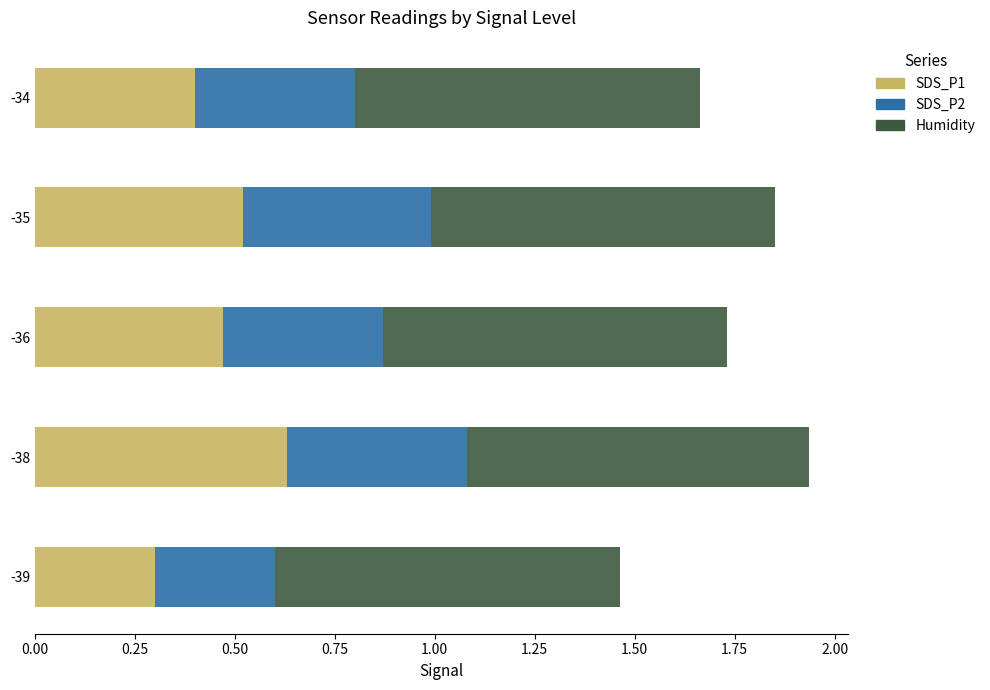

At which label does SDS_P1 reach its minimum?

-39